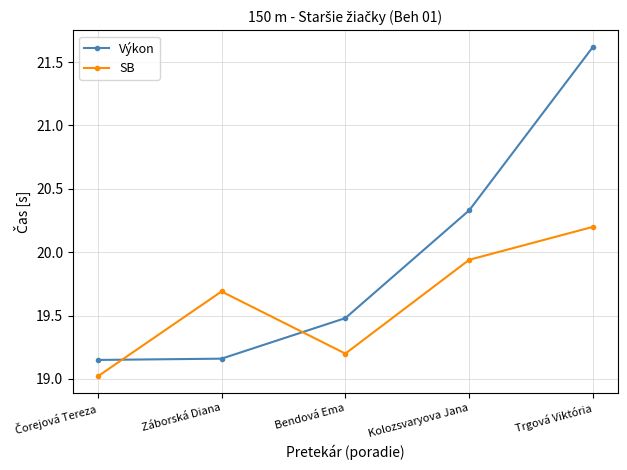

Rank the series at Záborská Diana from lowest to highest value.

Výkon, SB